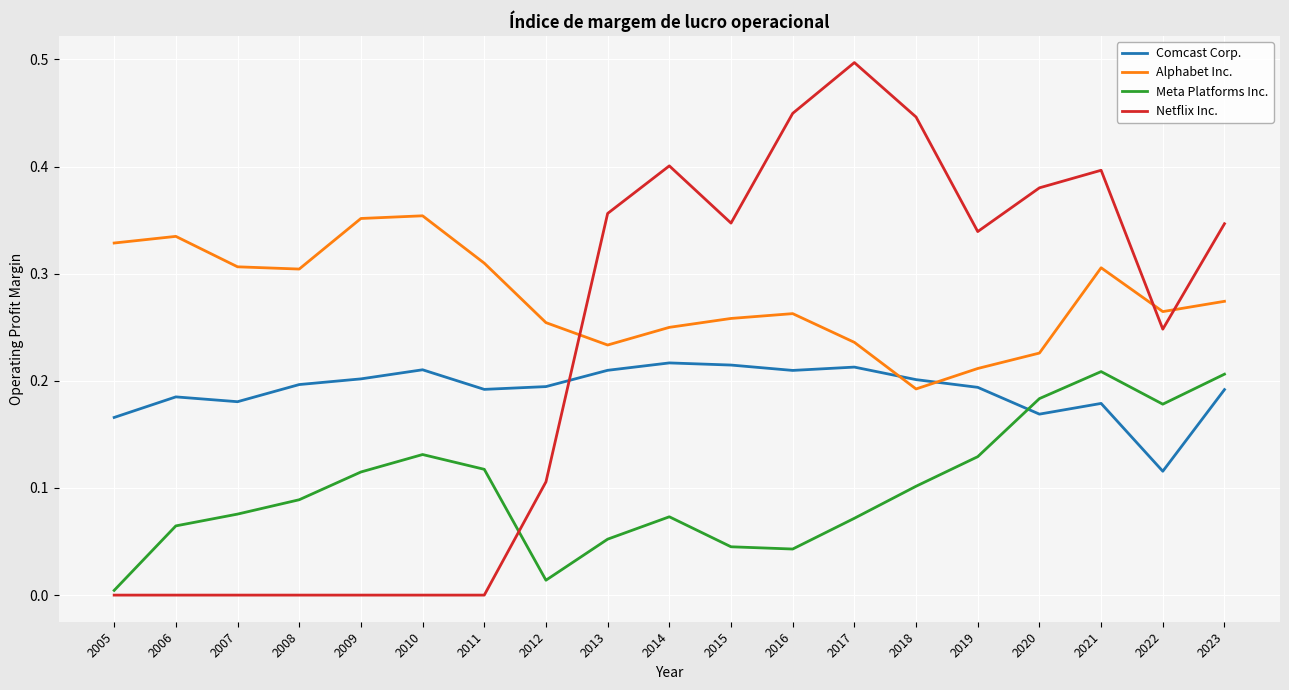

Does the chart have visible grid lines?

Yes